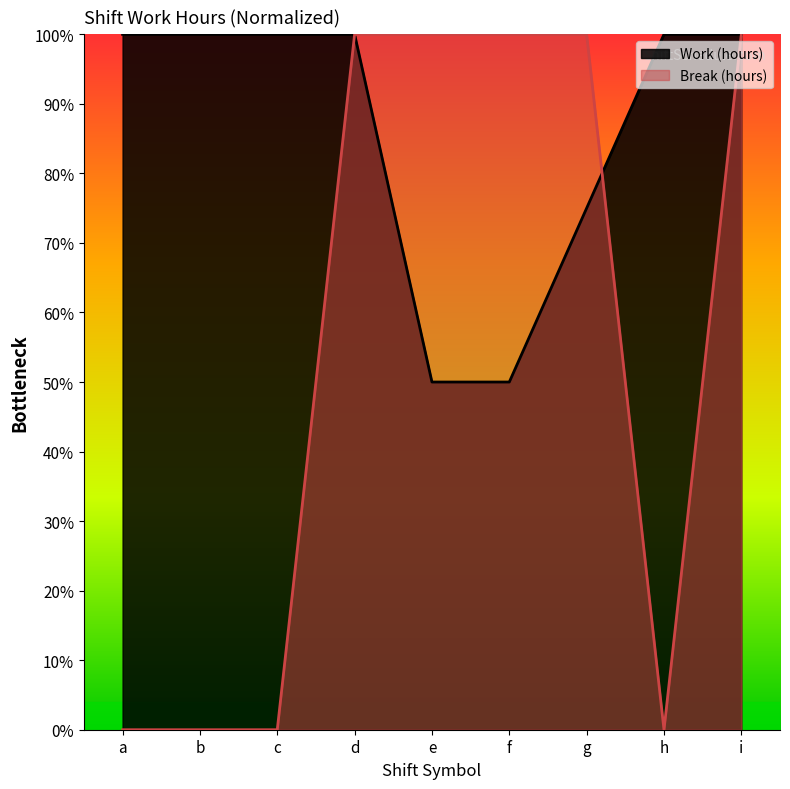

What is the greatest value displayed?

1.0